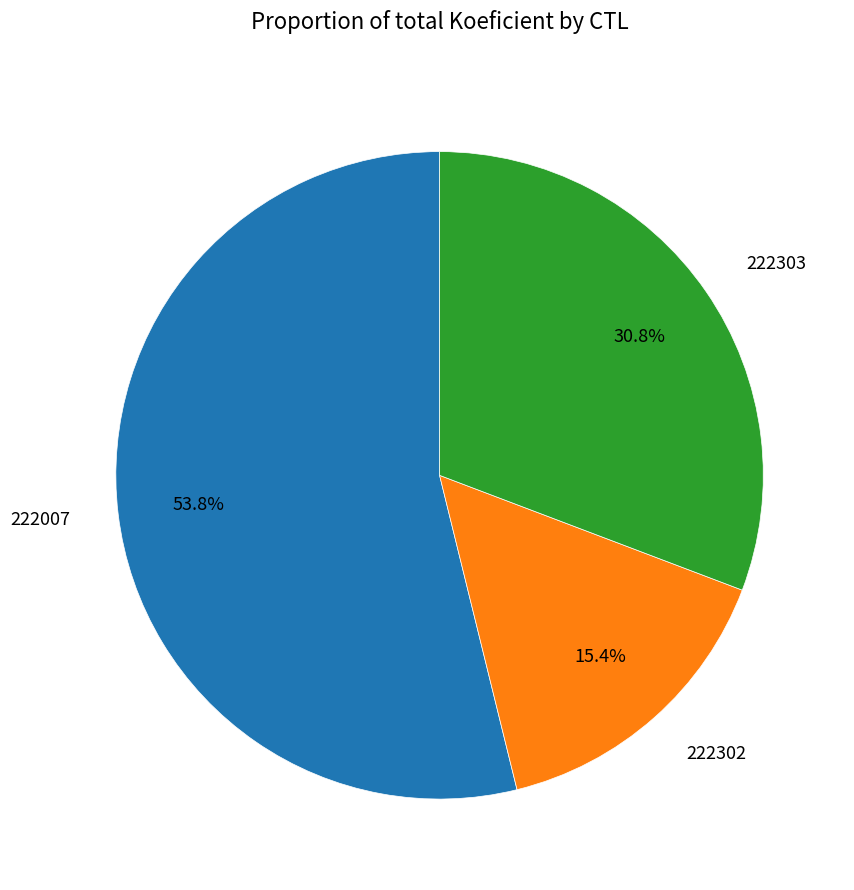

Rank the categories by value from lowest to highest.

222302, 222303, 222007